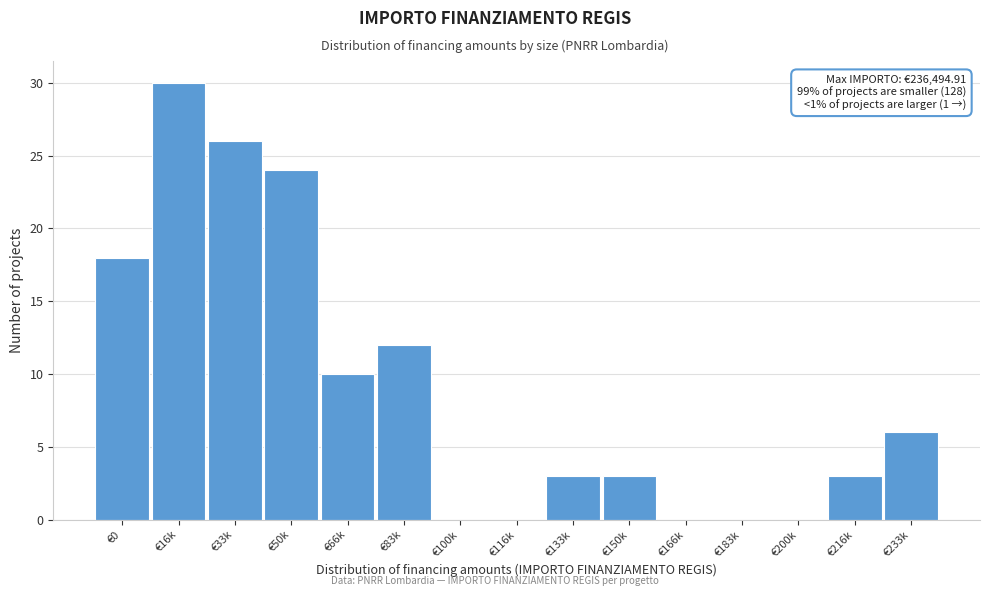

Reading left to right, transcribe all the data shown in this chart.

€0=18	€16k=30	€33k=26	€50k=24	€66k=10	€83k=12	€100k=0	€116k=0	€133k=3	€150k=3	€166k=0	€183k=0	€200k=0	€216k=3	€233k=6